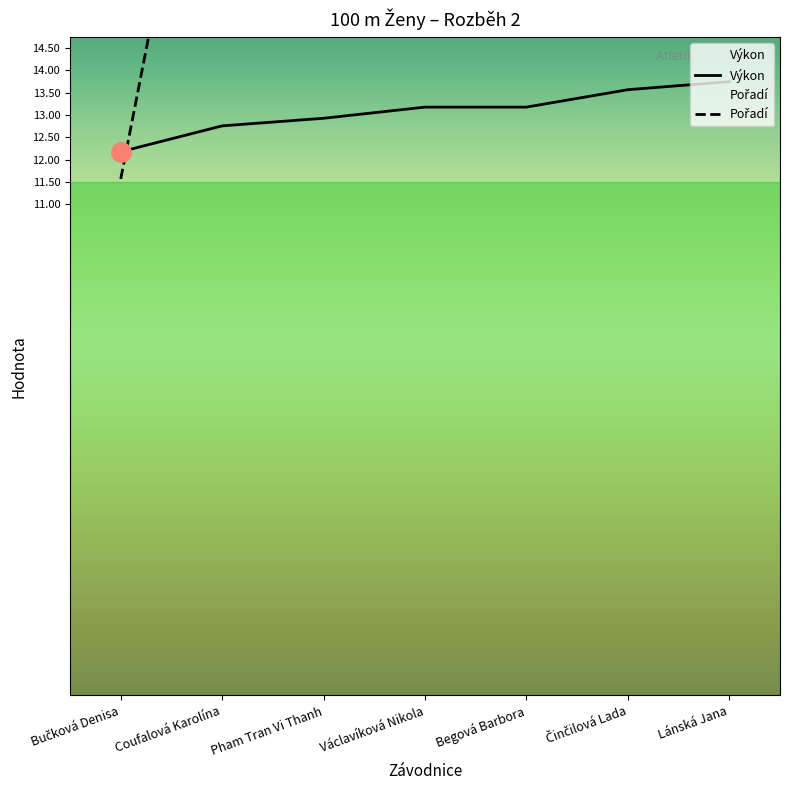

What is the average value of the Pořadí series?

41.3